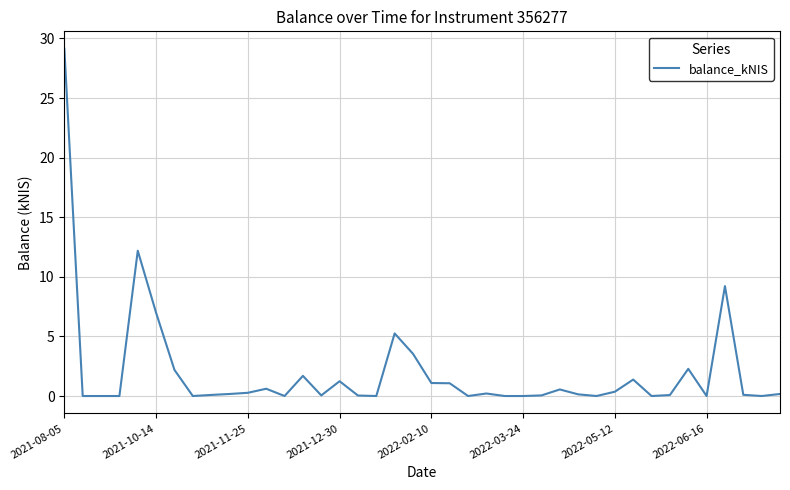

What is the maximum value shown in the chart?

29.1